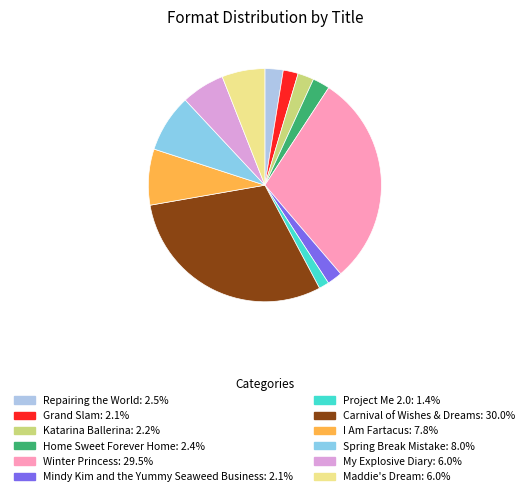

The Carnival of Wishes & Dreams slice represents 30% of the pie. True or false?

True